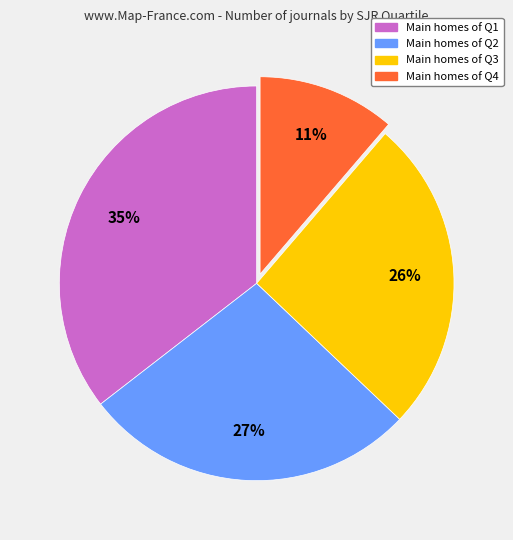

Does any single category account for the majority?

No